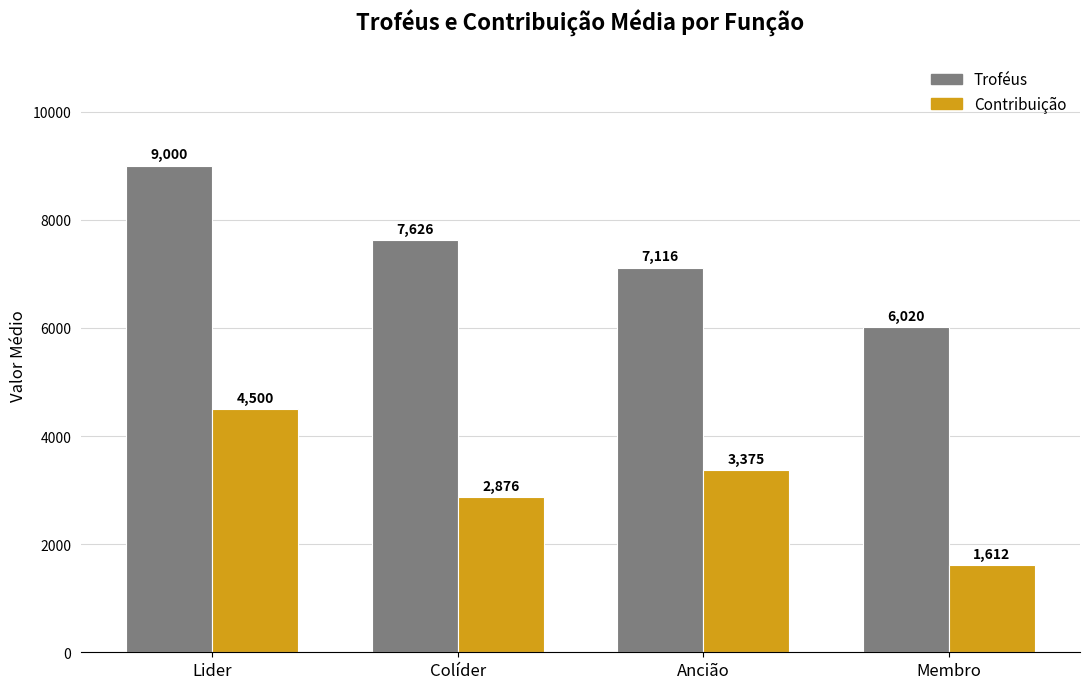

Which series has the largest range (max minus min)?

Troféus